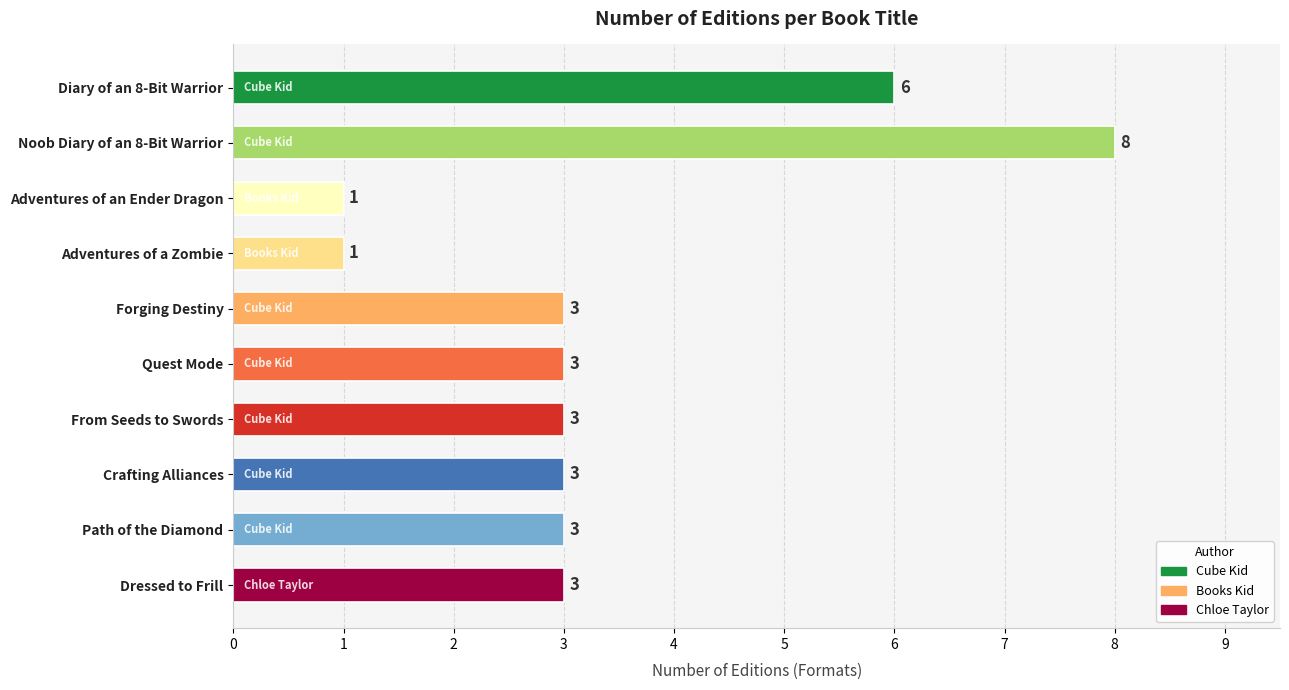

Reading bottom to top, transcribe all the data shown in this chart.

Dressed to Frill=3	Path of the Diamond=3	Crafting Alliances=3	From Seeds to Swords=3	Quest Mode=3	Forging Destiny=3	Adventures of a Zombie=1	Adventures of an Ender Dragon=1	Noob Diary of an 8-Bit Warrior=8	Diary of an 8-Bit Warrior=6